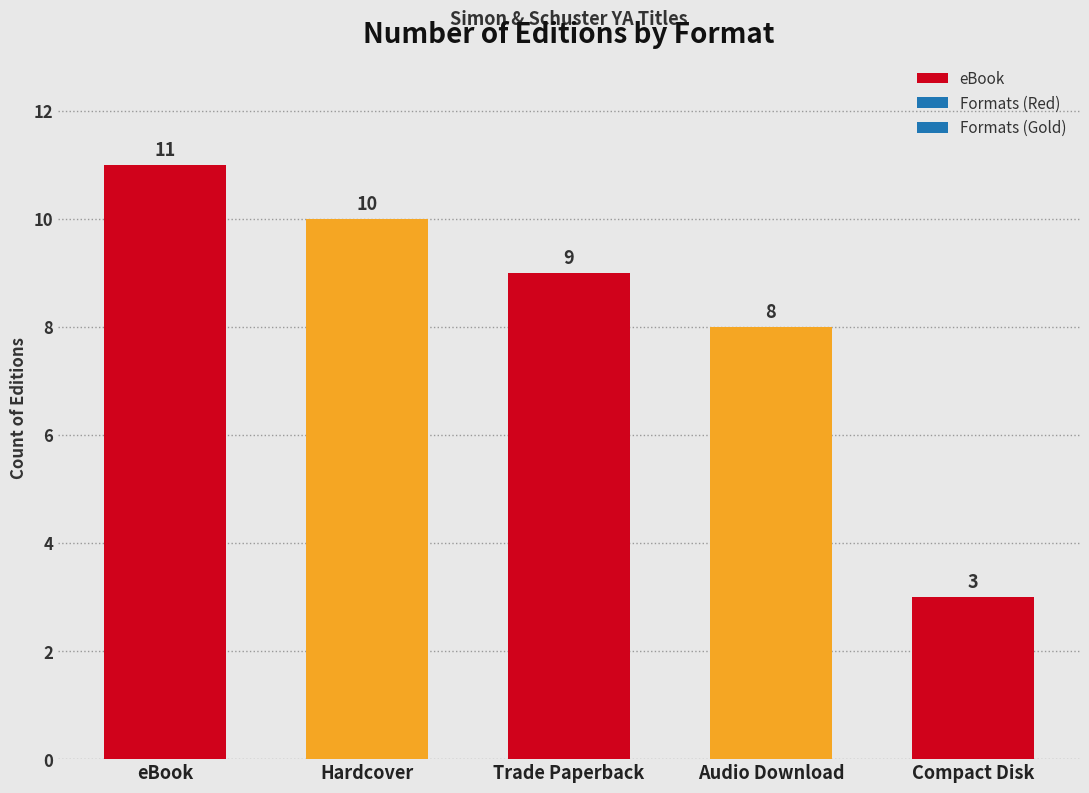

Rank the categories by value from highest to lowest.

eBook, Hardcover, Trade Paperback, Audio Download, Compact Disk